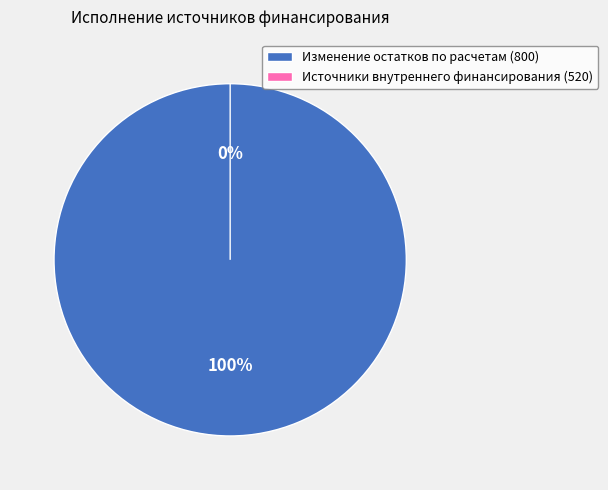

To the nearest percent, what is the difference between the largest and smallest slice percentages?

100%